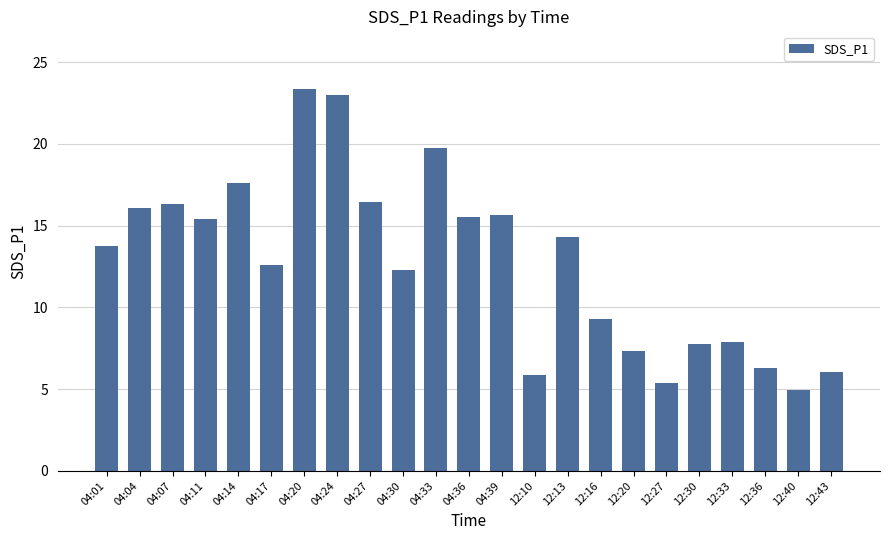

True or false: the data shows 6.0 at 12:43.

True